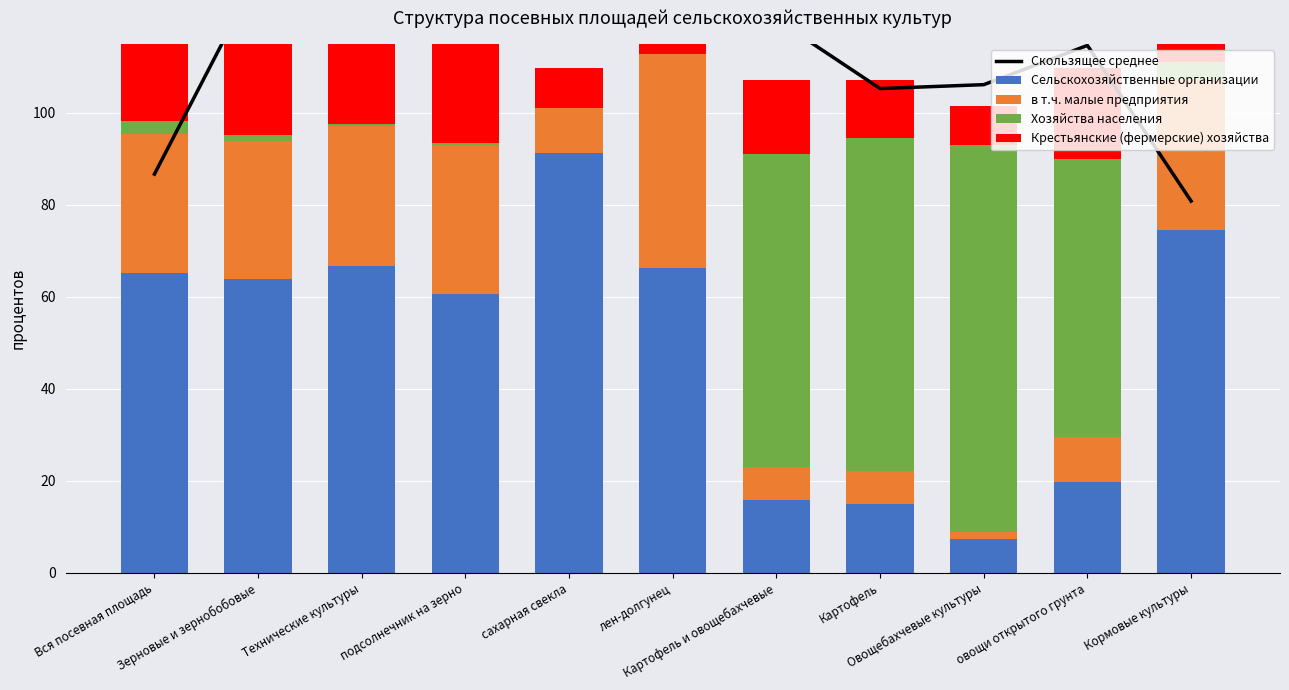

Reading left to right, what are all the values shown in this chart?

Скользящее среднее: 86.7	130.2	131.0	124.2	129.6	121.2	120.3	105.3	106.1	114.7	80.8
Сельскохозяйственные организации: 65.3	63.9	66.7	60.6	91.3	66.2	15.8	15.1	7.4	19.8	74.5
в т.ч. малые предприятия: 30.1	30.0	30.5	32.5	9.7	46.6	7.2	7.1	1.5	9.8	32.7
Хозяйства населения: 2.8	1.2	0.3	0.4	0.1	0.0	68.1	72.3	84.1	60.3	3.8
Крестьянские (фермерские) хозяйства: 31.9	34.9	33.0	39.0	8.5	33.7	16.1	12.6	8.5	19.9	21.6